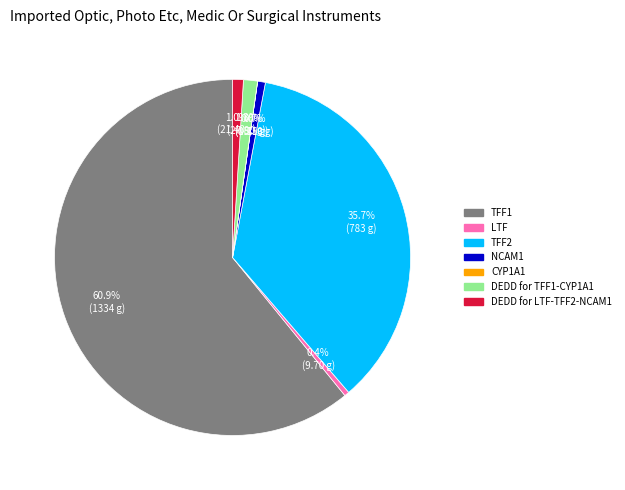

What portion of the pie excludes TFF1?

39.1%